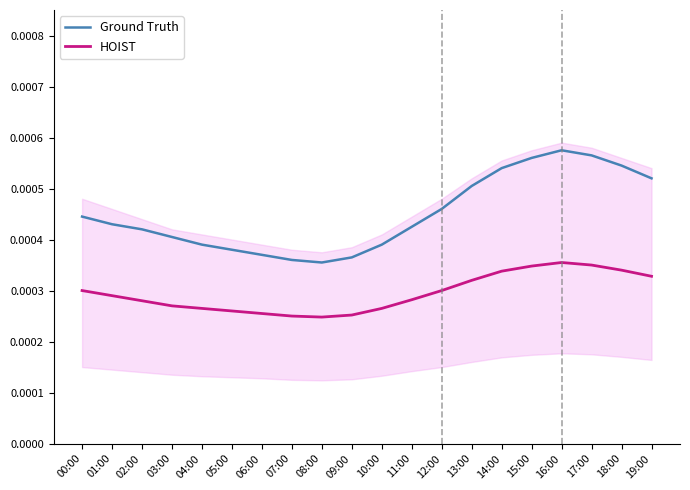

True or false: HOIST and Ground Truth intersect in this chart.

False